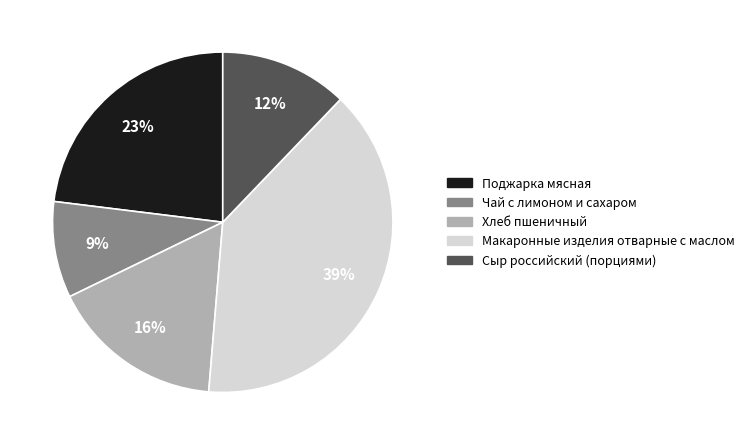

To the nearest percent, what portion does Сыр российский (порциями) represent?

12%